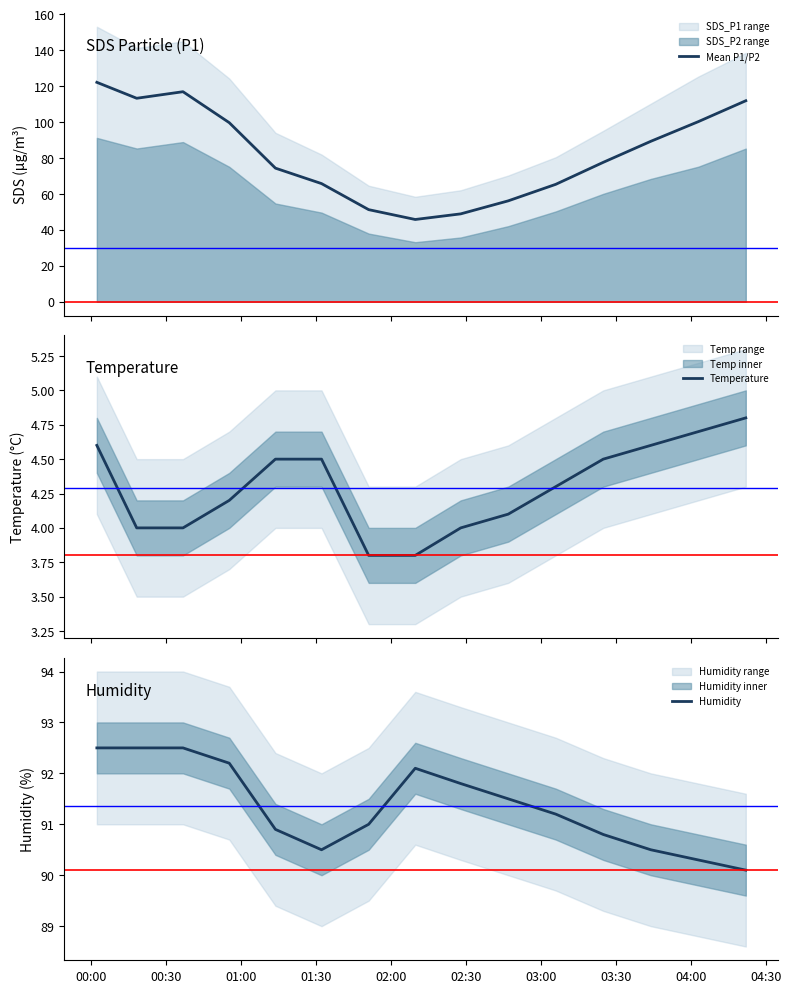

What is the average value of the Humidity series?

91.4